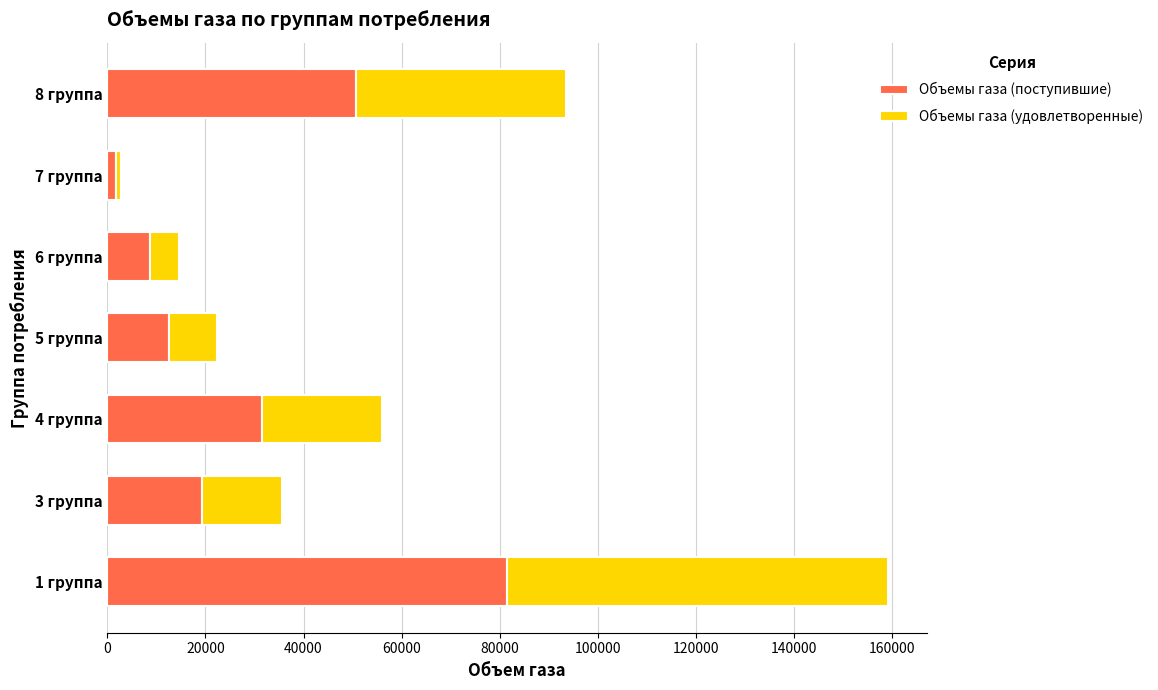

The value of Объемы газа (поступившие) at 8 группа is 50782.0. True or false?

True